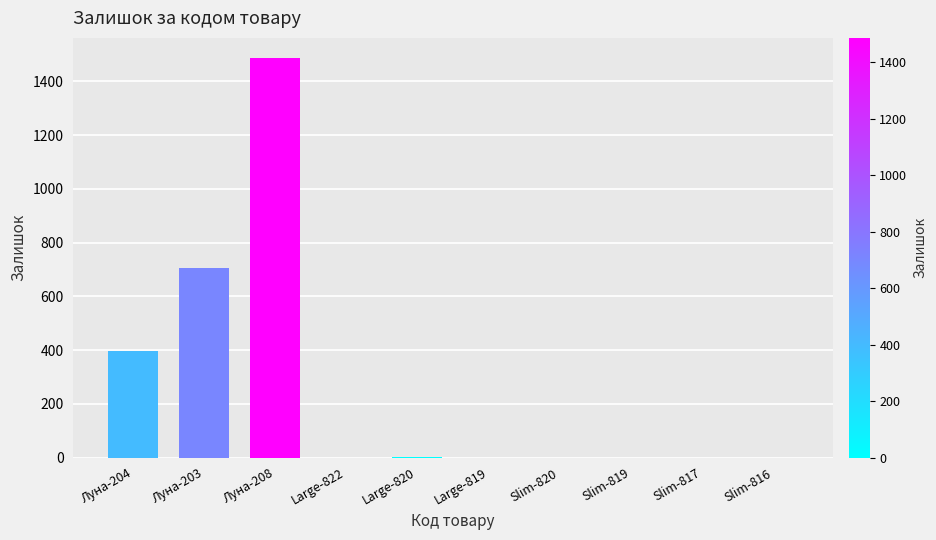

How many data points does each series have?

10